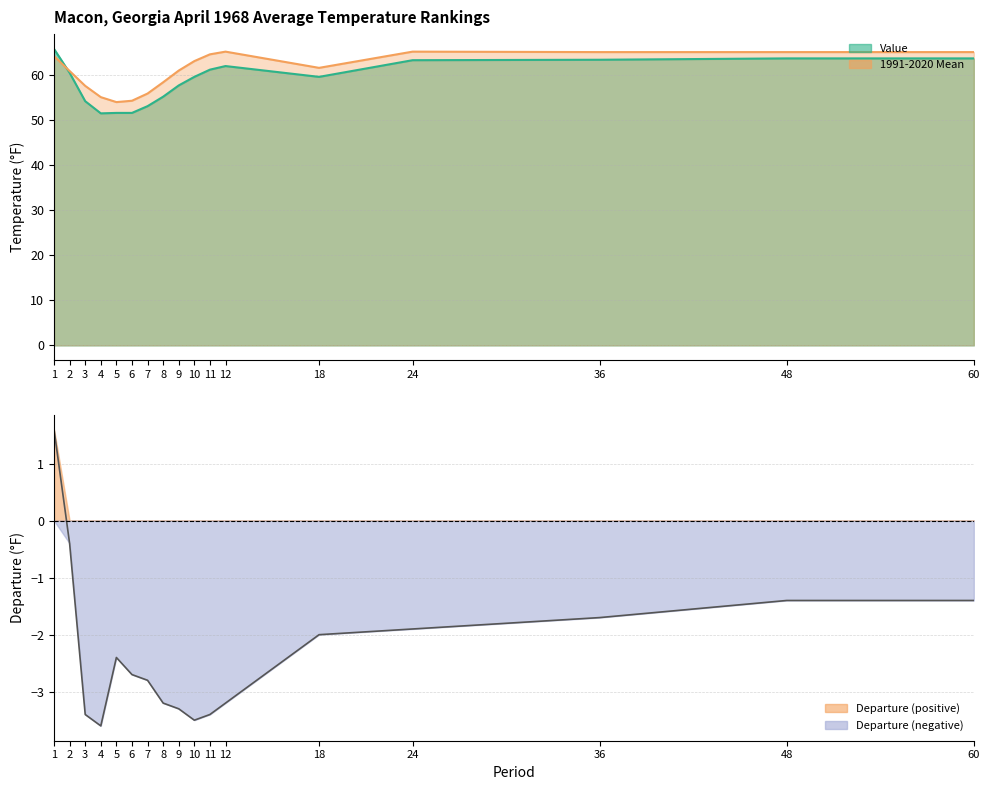

Is it true that 1991-2020 Mean equals 65.2 at 24?

True